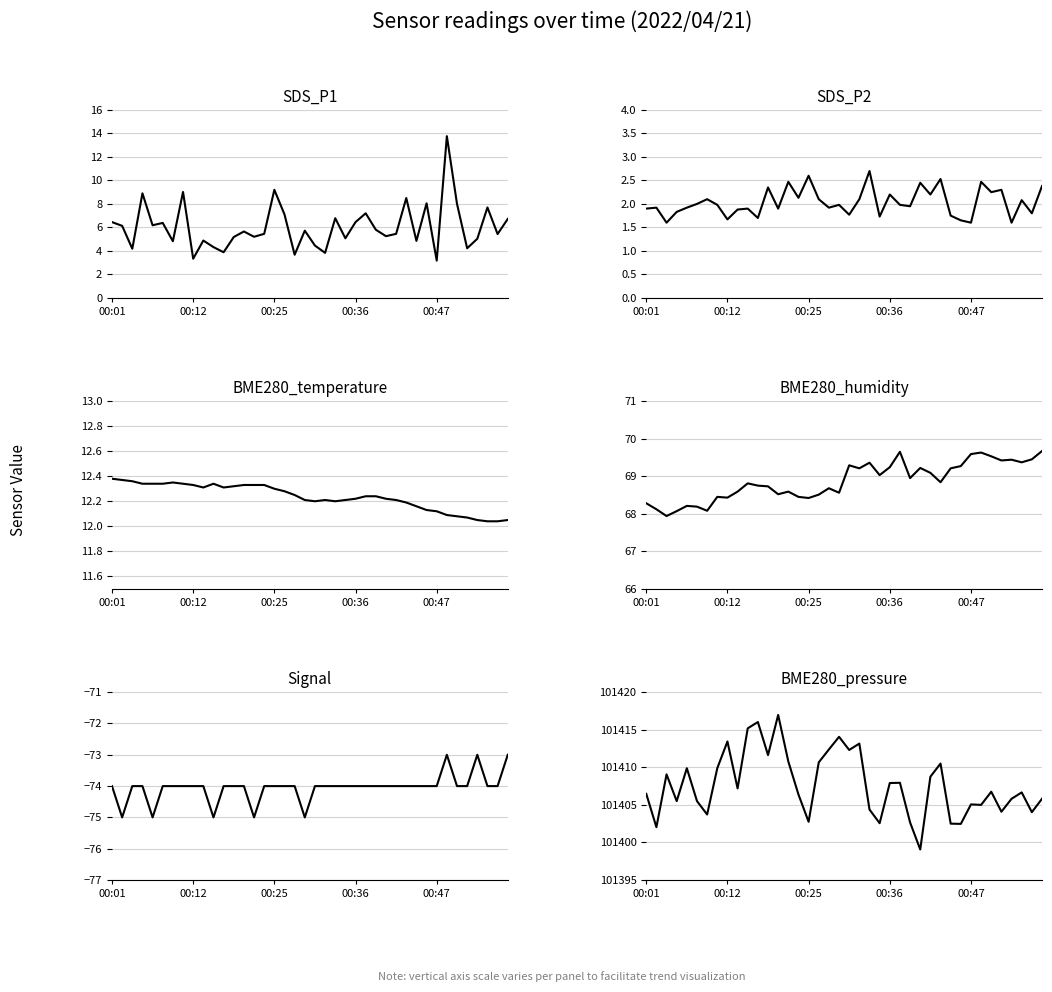

Rank the series at 14 from highest to lowest value.

BME280_pressure, BME280_humidity, BME280_temperature, SDS_P1, SDS_P2, Signal